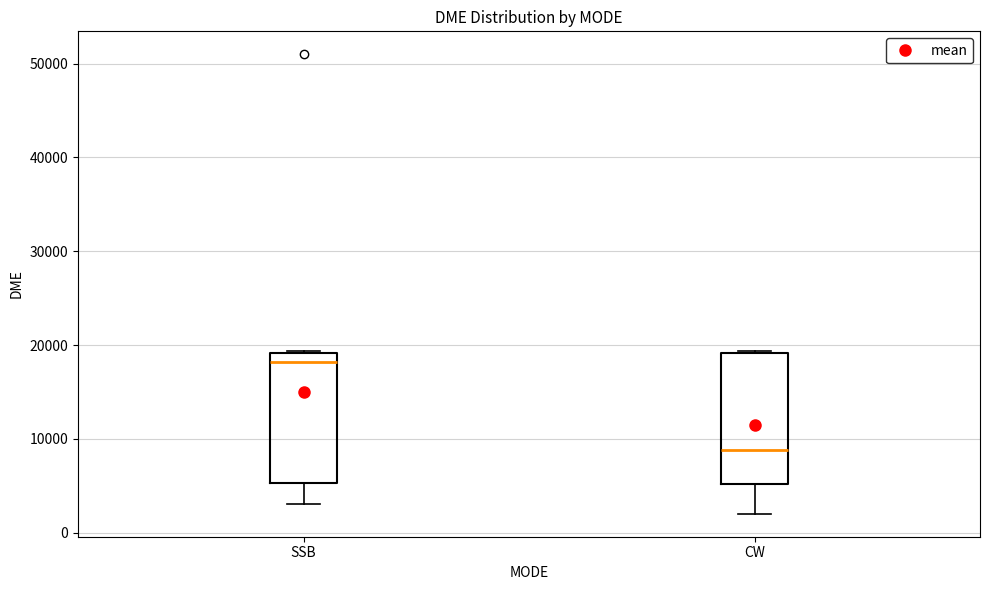

Which box has the lowest median line?

CW